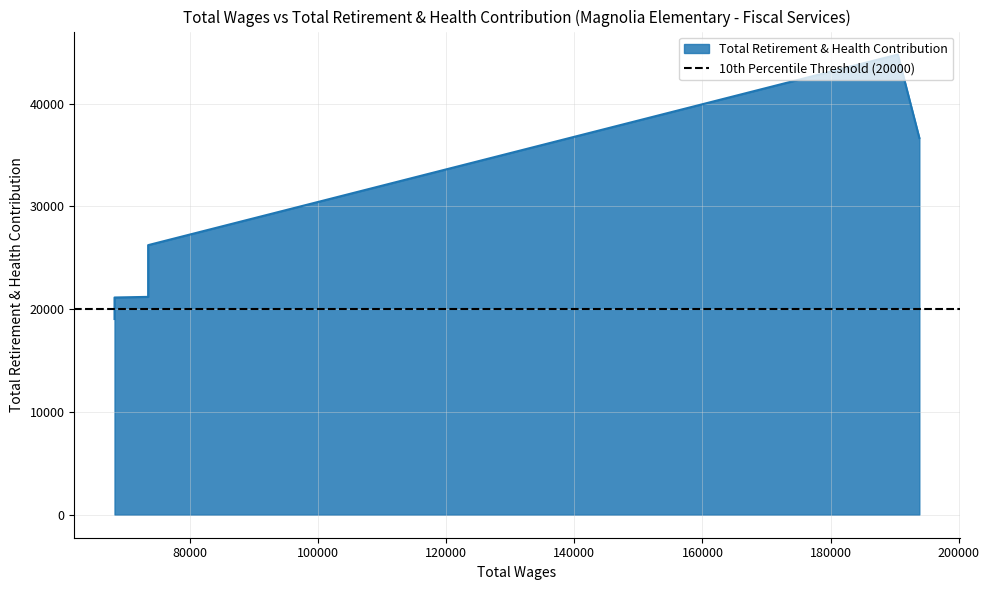

What is the sum of all values?

189966